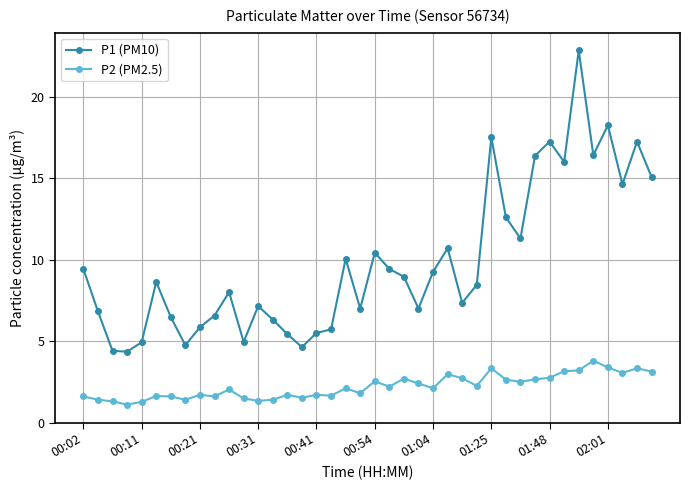

What is the difference between the maximum and minimum values in the P2 (PM2.5) series?

2.7